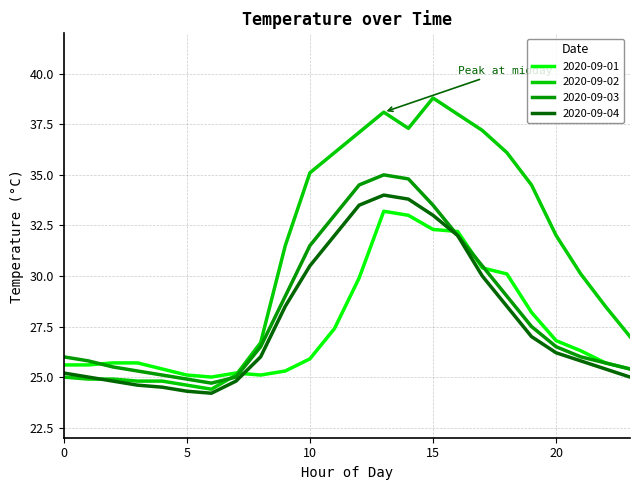

Does the chart display data point markers on the line(s)?

No